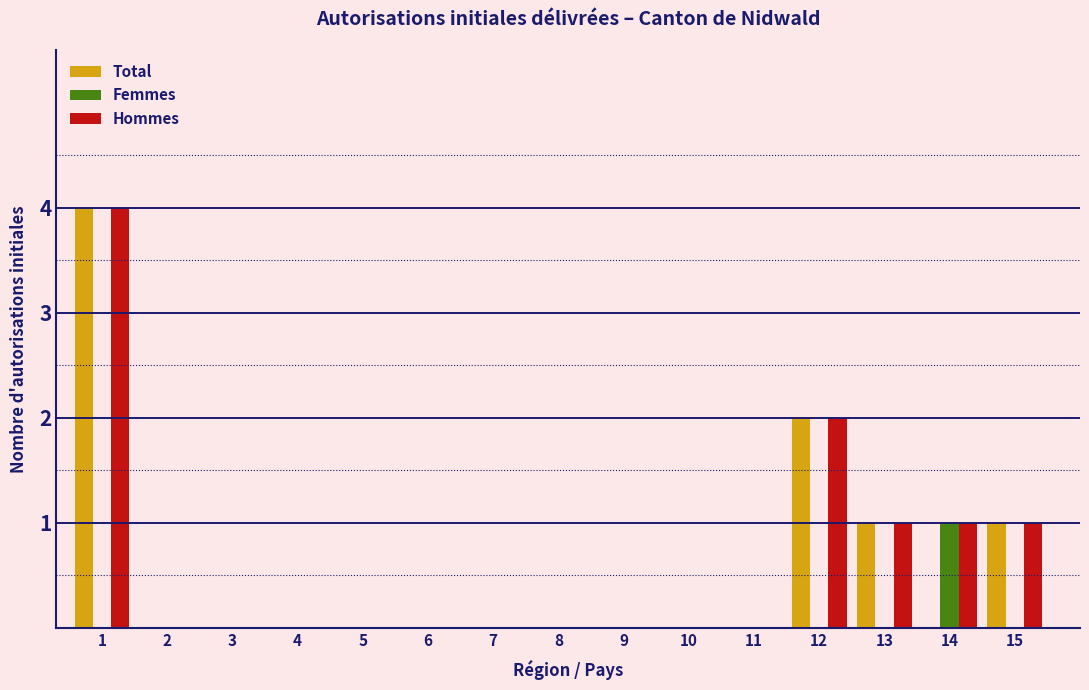

The Hommes series shows 0 at 11. True or false?

True